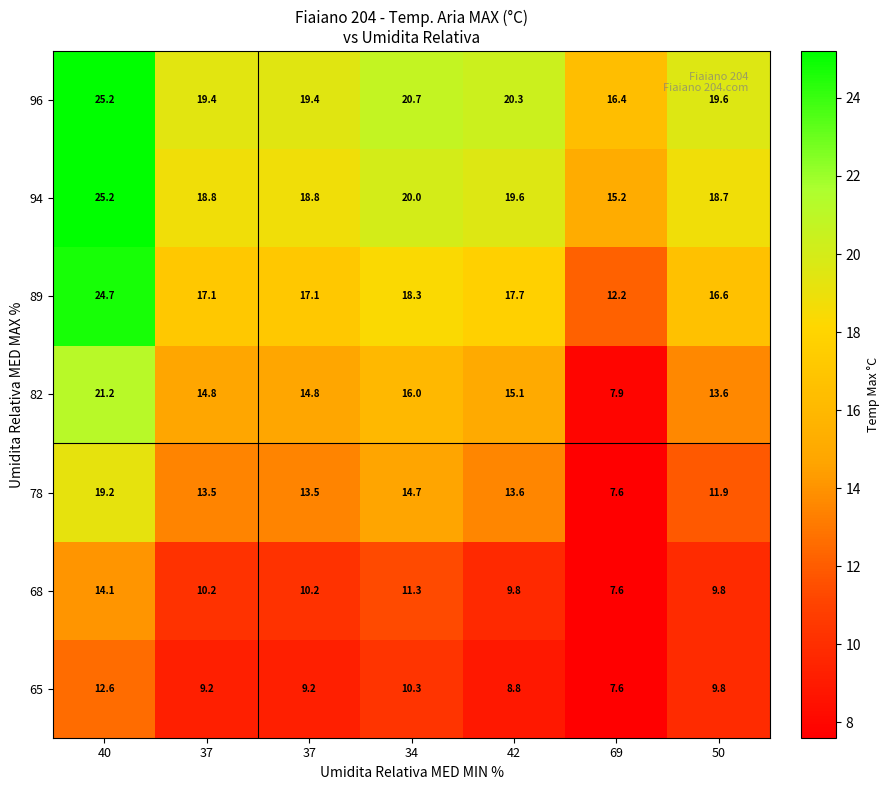

How many data points does each series have?

7